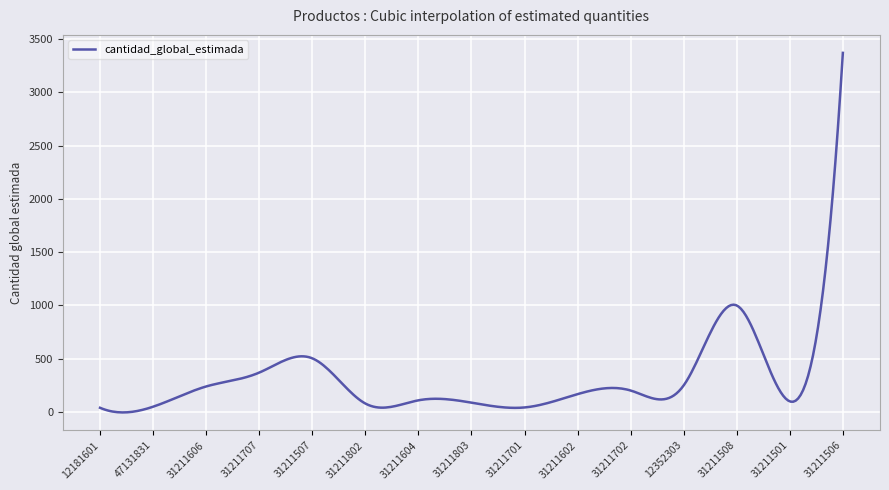

What is the maximum value shown in the chart?

3370.0